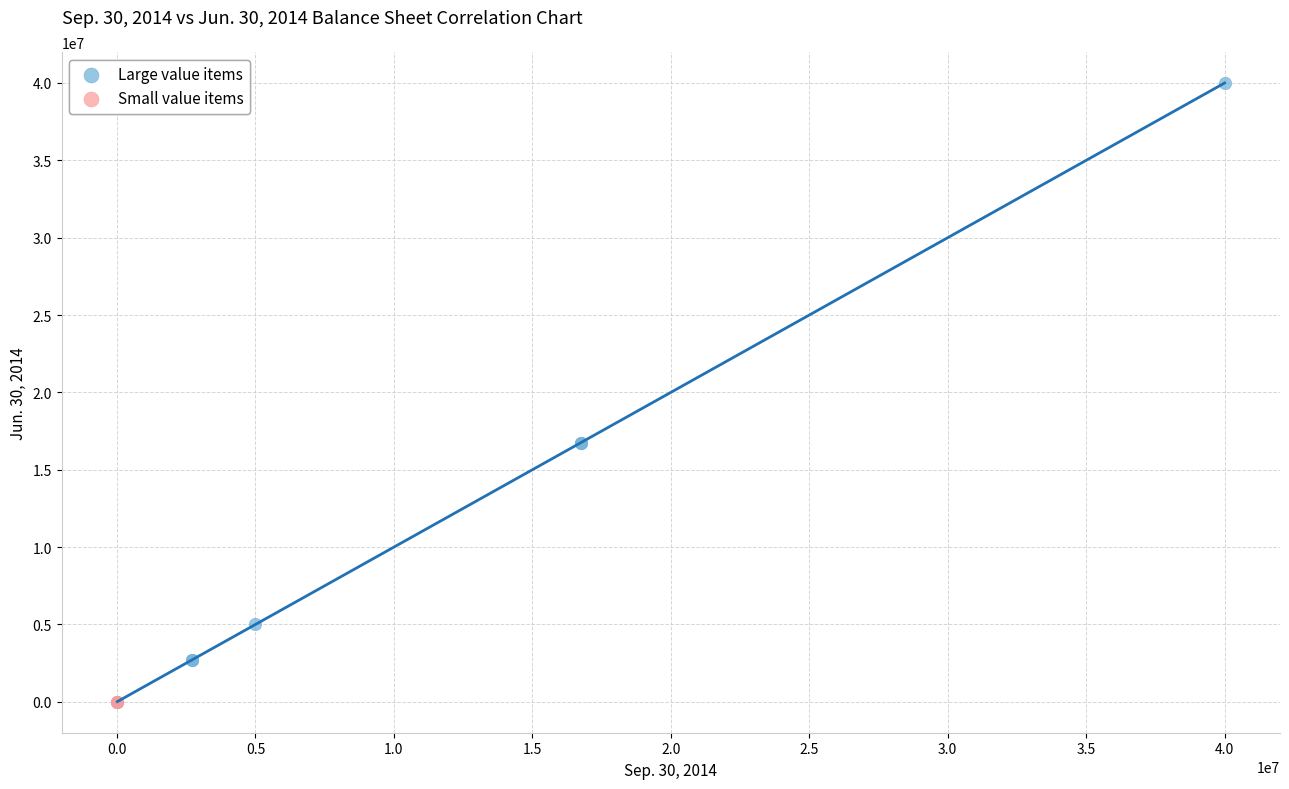

Which series contains the highest Y value?

Large value items